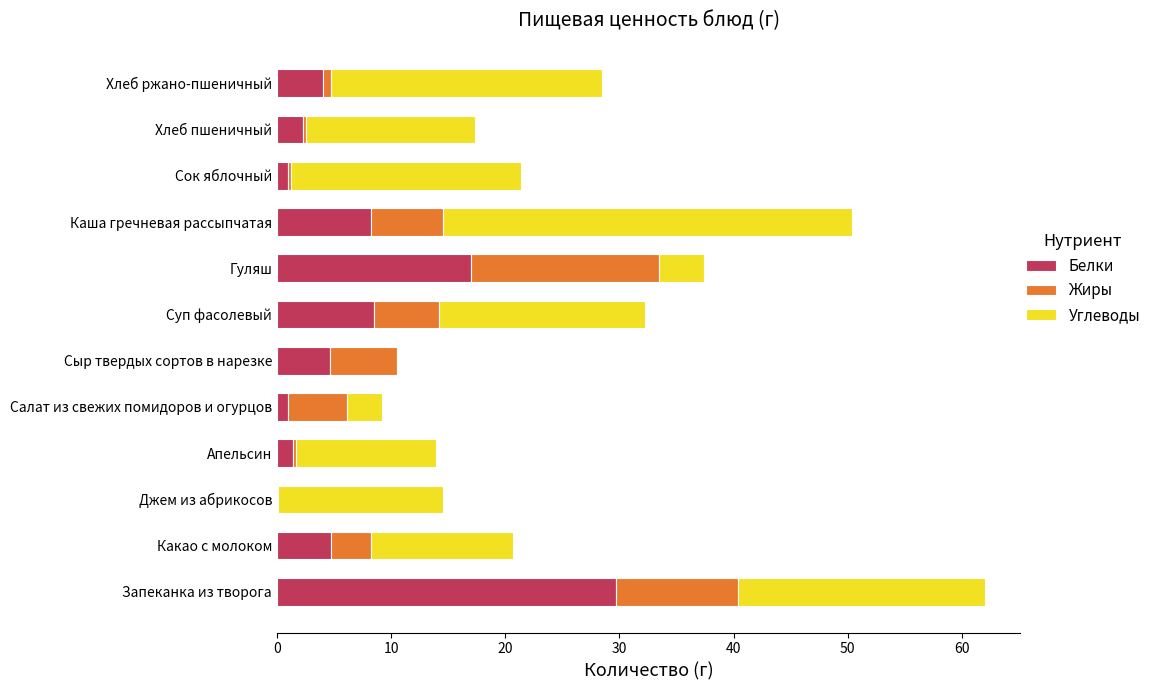

At which label does Белки reach its peak?

Запеканка из творога